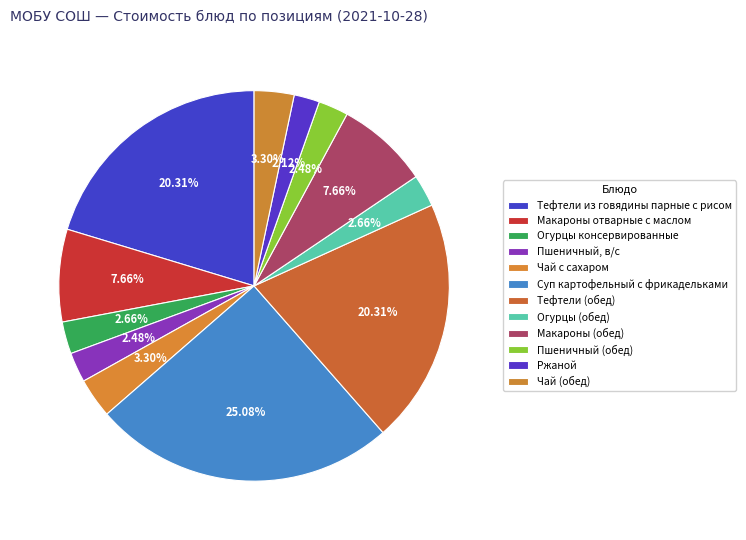

What percentage is the Пшеничный (обед) slice, to the nearest percent?

2%